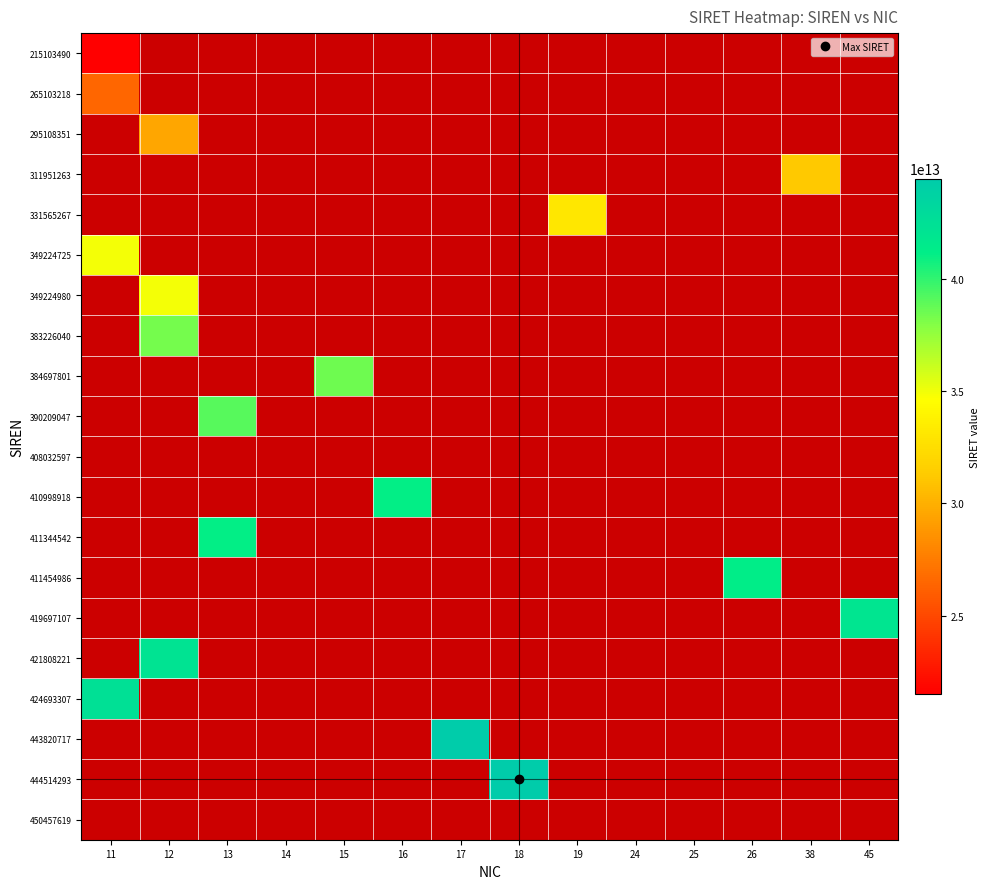

Which has a higher value, 12 or 18?

18